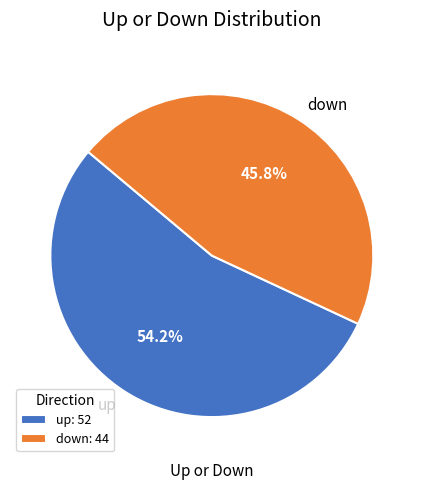

Does any single category account for the majority?

Yes